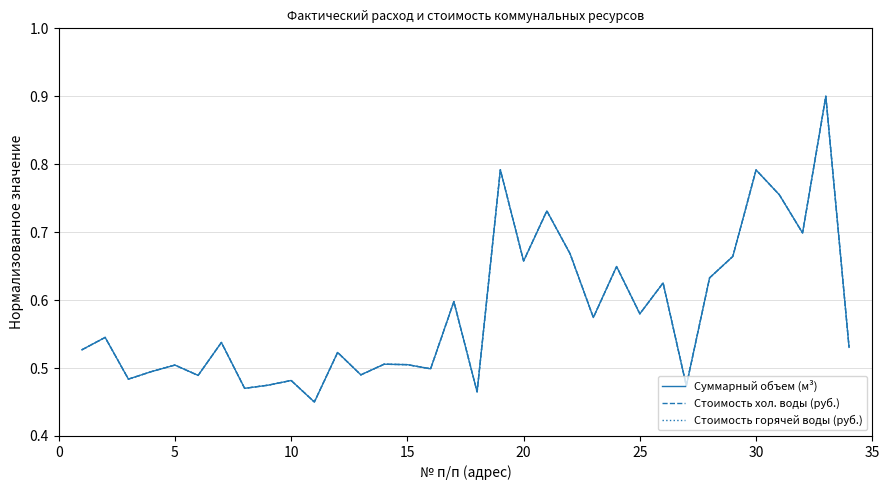

What is the greatest value displayed?

0.9